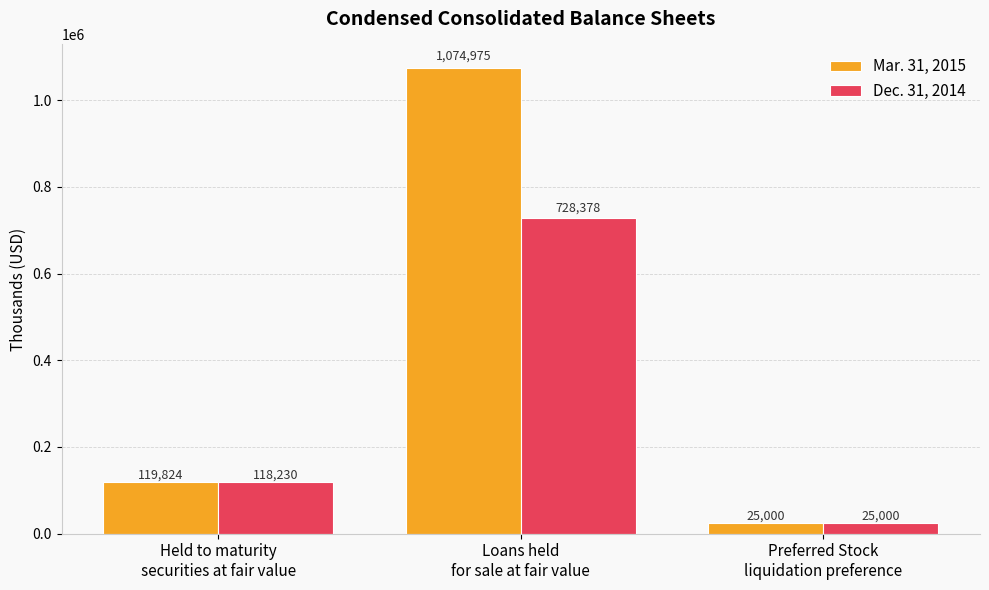

Are the bars horizontal?

No